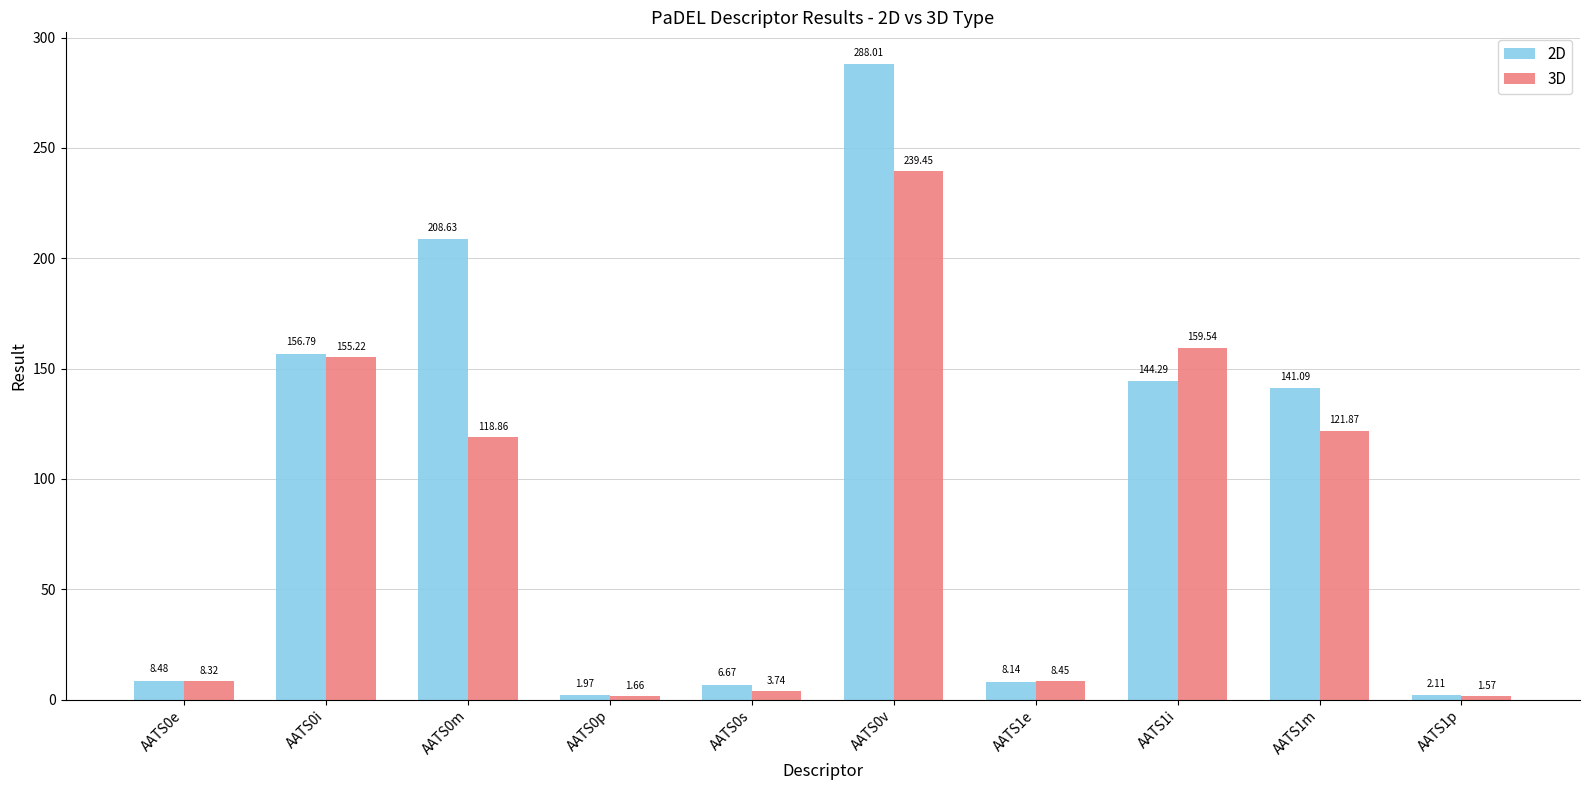

Which series changed the most between AATS0p and AATS1e?

3D